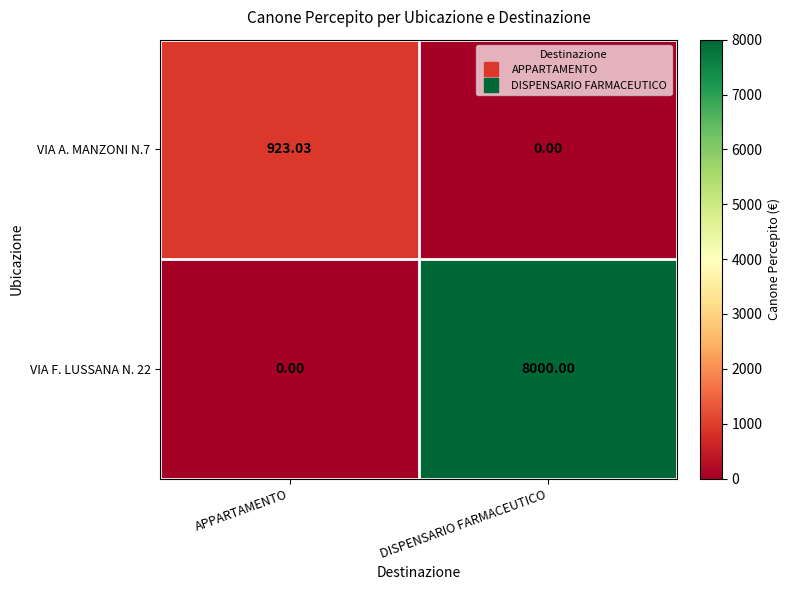

At which category is the sum across all series the highest?

DISPENSARIO FARMACEUTICO